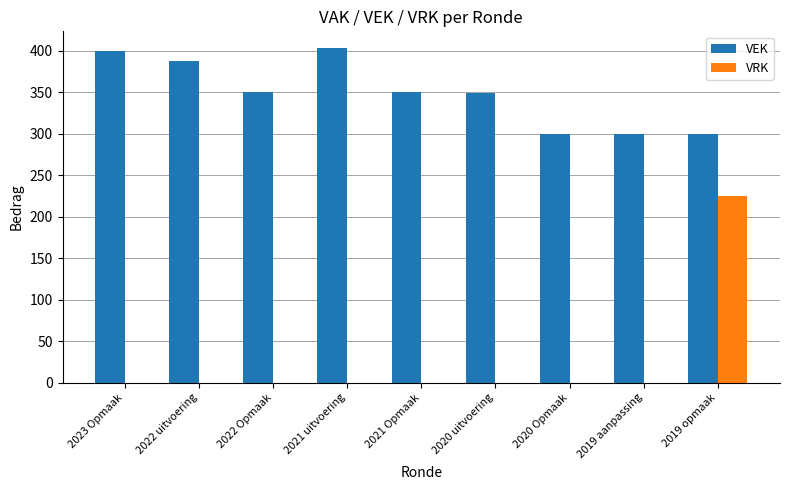

At which category is the sum across all series the highest?

2019 opmaak